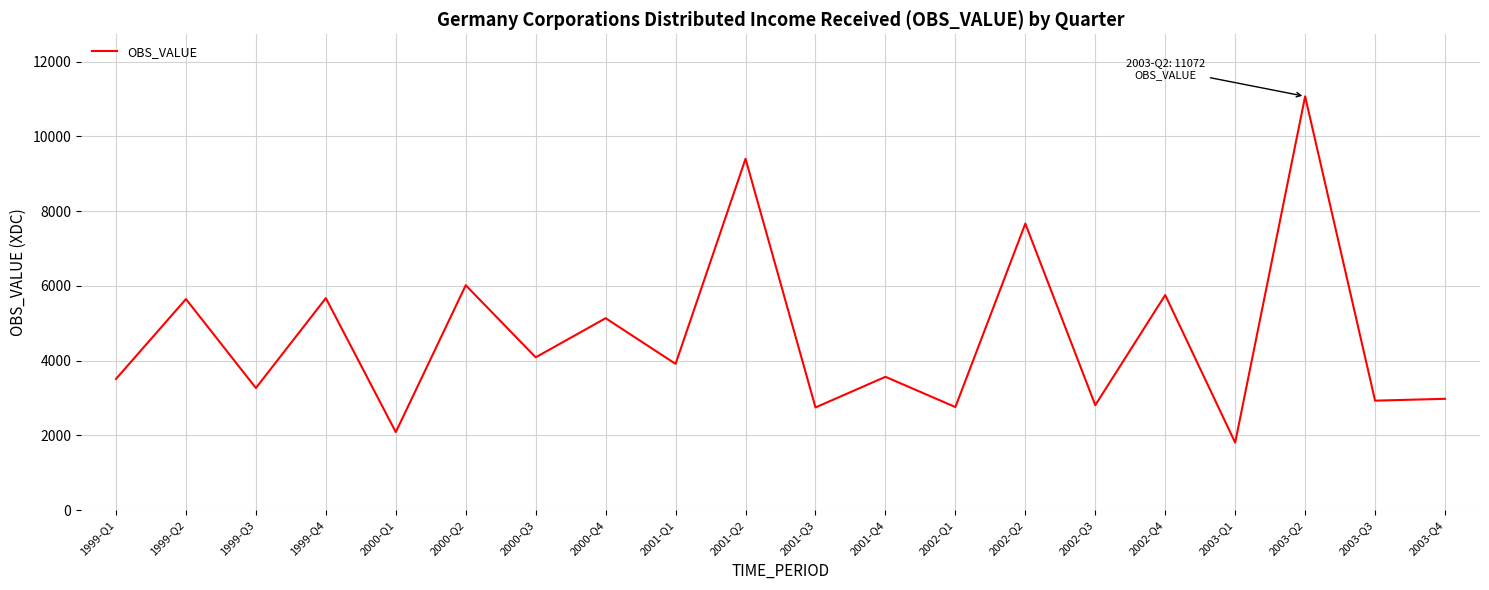

What is the ratio of the value at 2001-Q1 to the value at 2002-Q4?

0.7